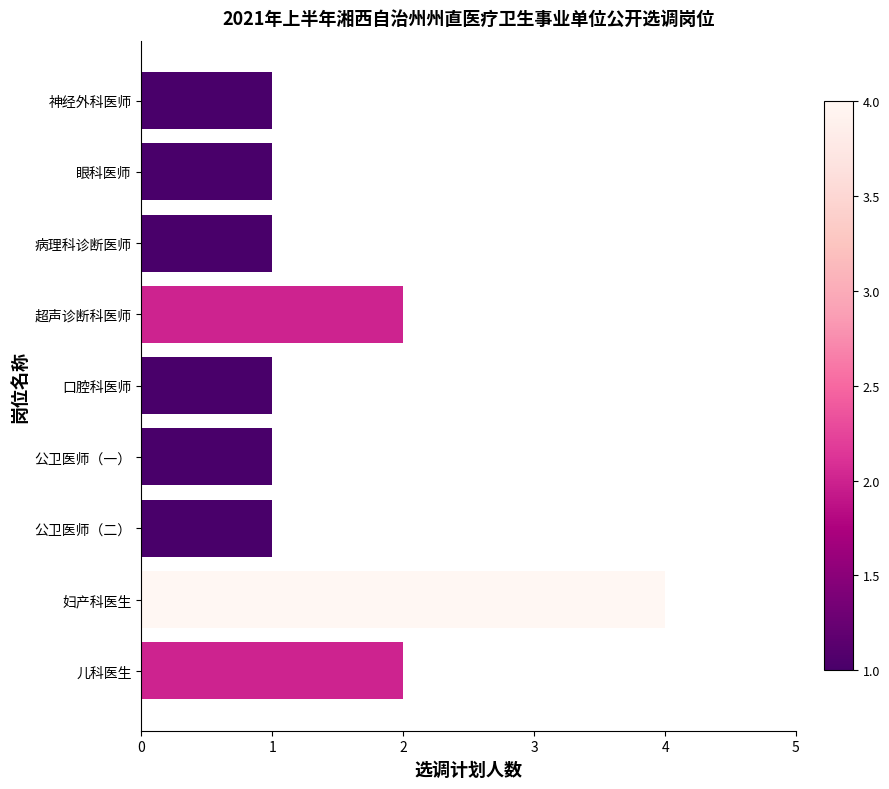

Reading bottom to top, what are all the values shown in this chart?

儿科医生=2	妇产科医生=4	公卫医师（二）=1	公卫医师（一）=1	口腔科医师=1	超声诊断科医师=2	病理科诊断医师=1	眼科医师=1	神经外科医师=1